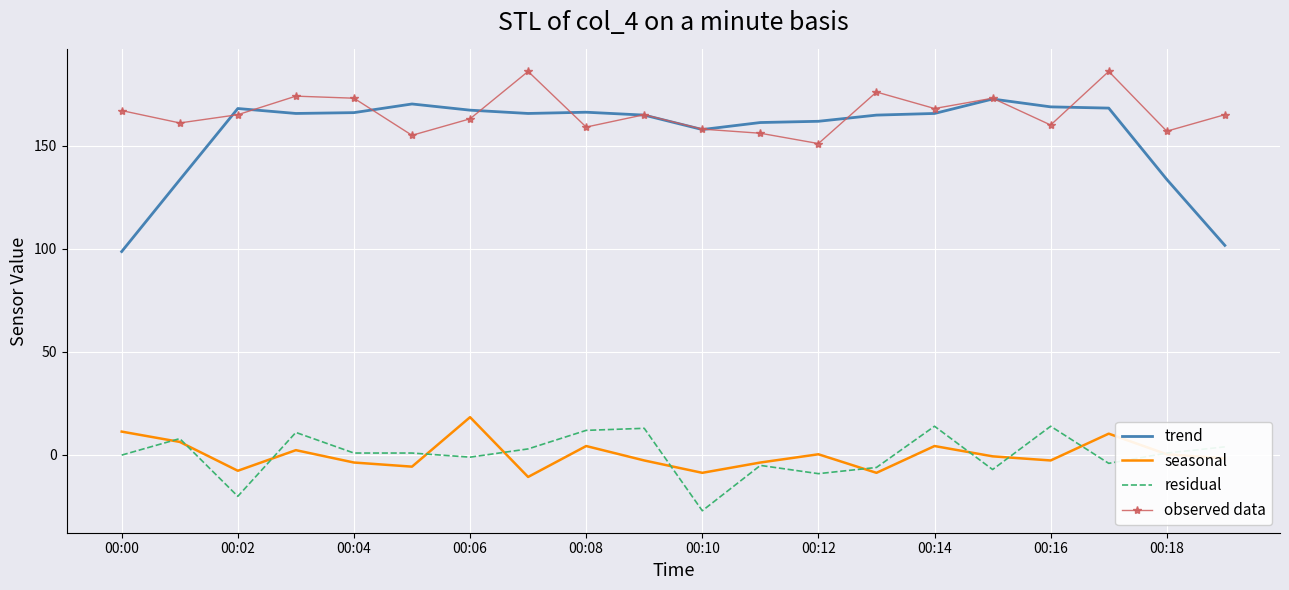

True or false: observed data and residual intersect in this chart.

False